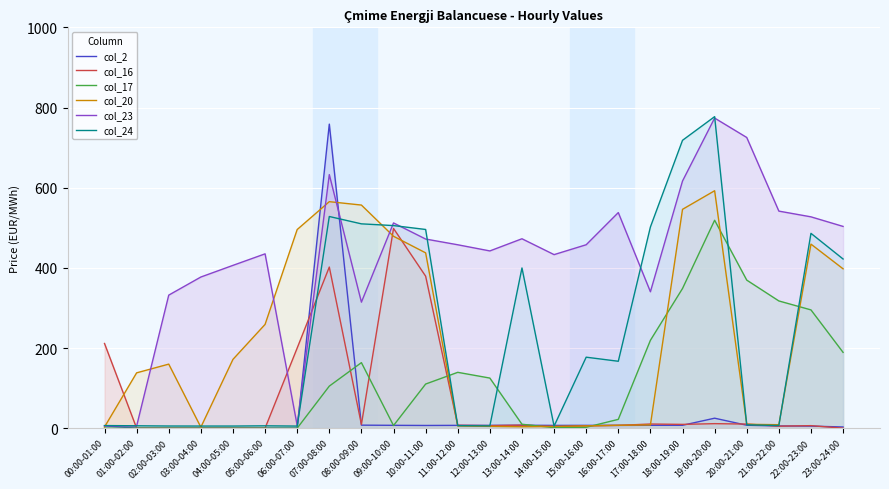

What is the average value of the col_23 series?

430.3